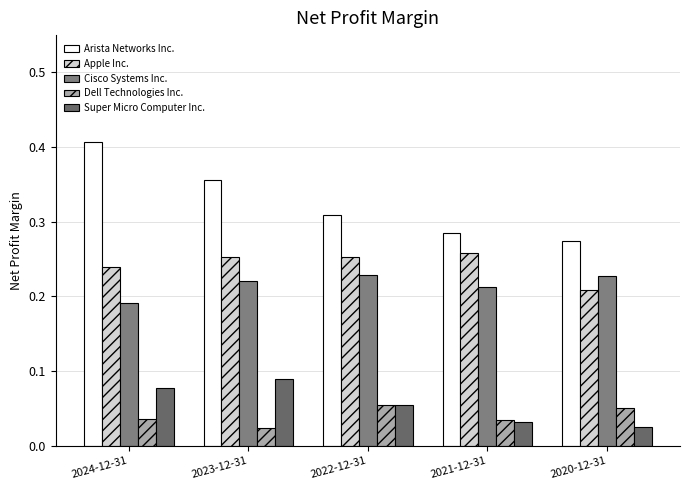

Reading left to right, list all the values displayed in this chart.

Arista Networks Inc.: 2024-12-31=0.4	2023-12-31=0.4	2022-12-31=0.3	2021-12-31=0.3	2020-12-31=0.3
Apple Inc.: 2024-12-31=0.2	2023-12-31=0.3	2022-12-31=0.3	2021-12-31=0.3	2020-12-31=0.2
Cisco Systems Inc.: 2024-12-31=0.2	2023-12-31=0.2	2022-12-31=0.2	2021-12-31=0.2	2020-12-31=0.2
Dell Technologies Inc.: 2024-12-31=0.0	2023-12-31=0.0	2022-12-31=0.1	2021-12-31=0.0	2020-12-31=0.1
Super Micro Computer Inc.: 2024-12-31=0.1	2023-12-31=0.1	2022-12-31=0.1	2021-12-31=0.0	2020-12-31=0.0